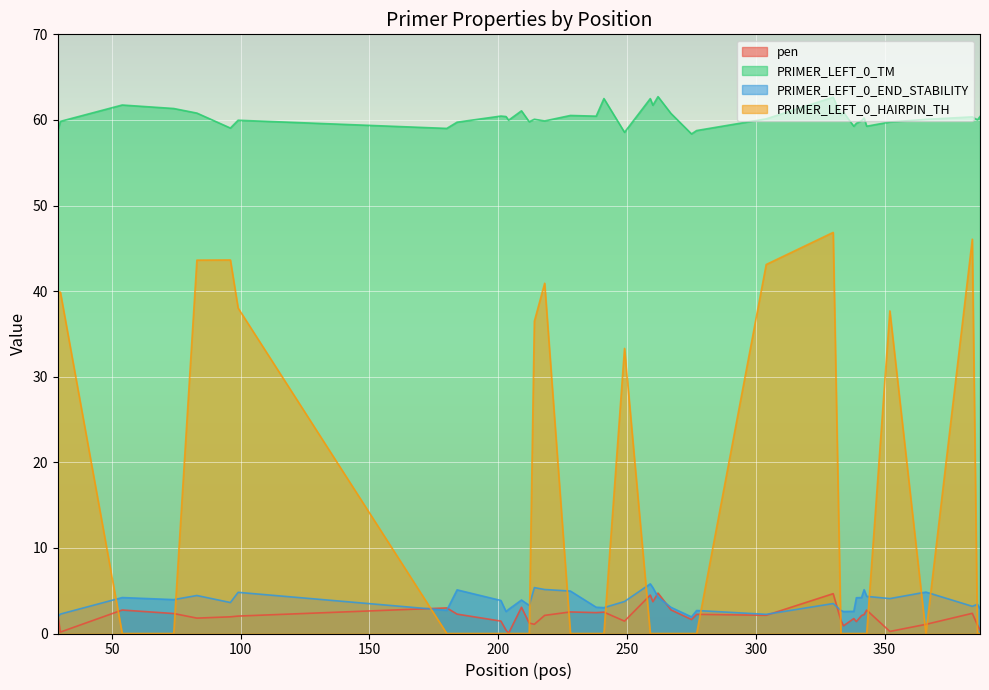

Which series has the widest spread of values?

PRIMER_LEFT_0_HAIRPIN_TH